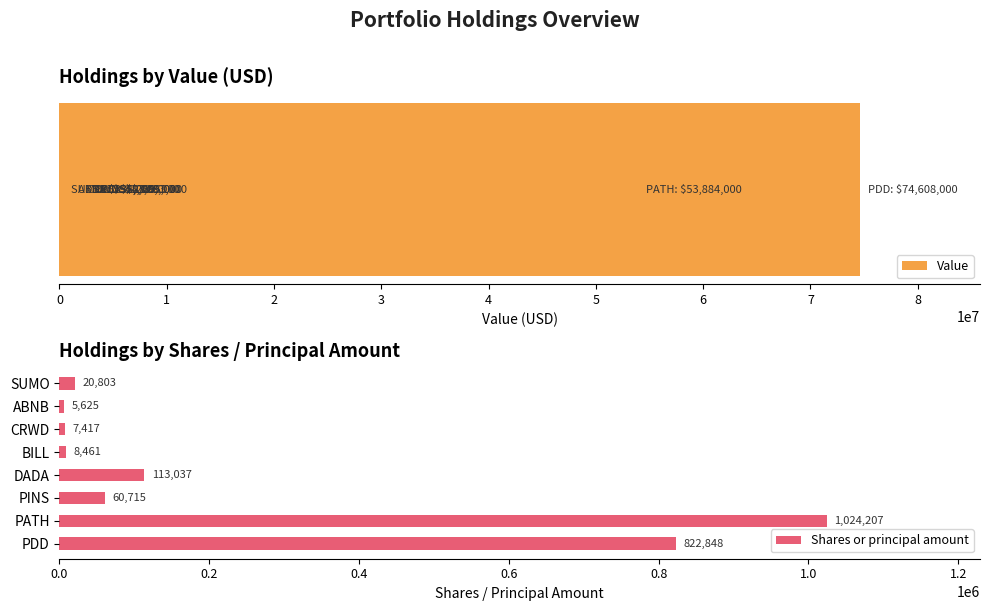

Reading right to left, list all the values displayed in this chart.

Value: 7=335000	6=944000	5=1823000	4=2259000	3=2265000	2=3093000	1=53884000	0=74608000
Shares or principal amount: 7=20803	6=5625	5=7417	4=8461	3=113037	2=60715	1=1024207	0=822848